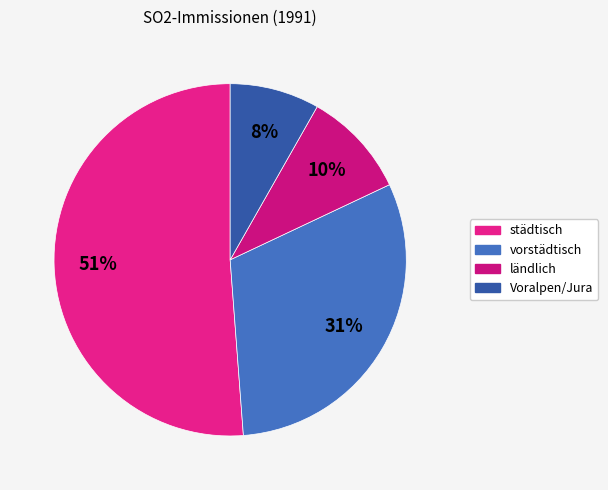

What percentage is NOT represented by Voralpen/Jura?

91.8%